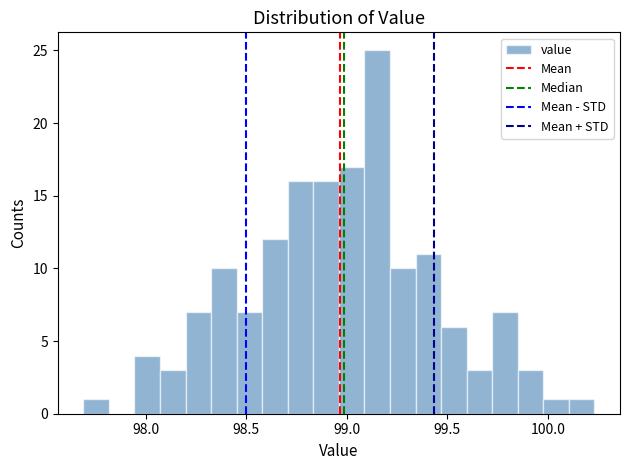

Read against the x-axis, roughly where is the centre of the tallest bar?

99.15